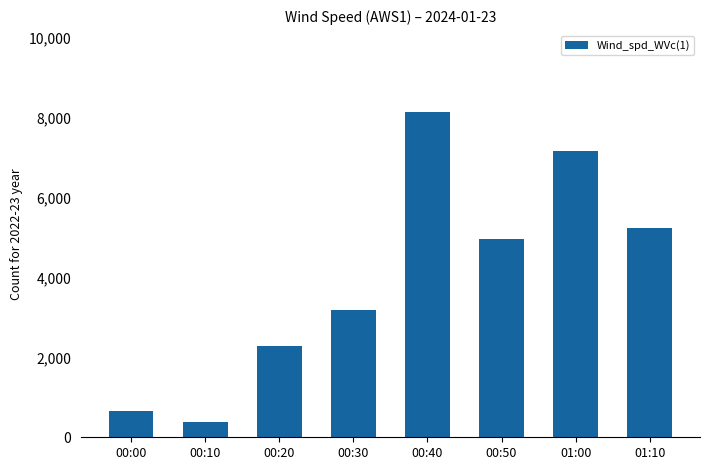

What is the label of the 2nd bar from the right?

01:00